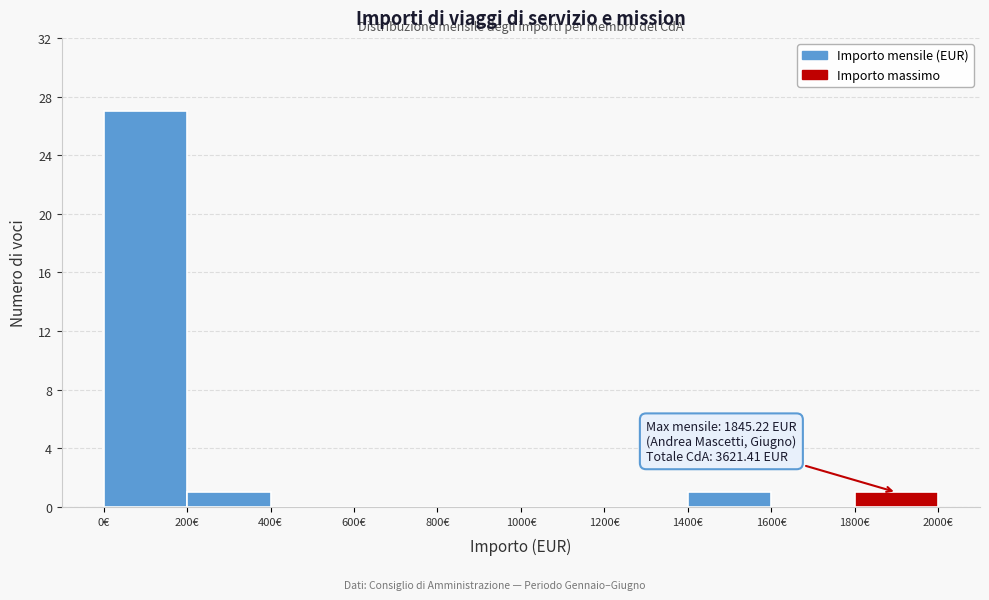

Which range on the x-axis has the tallest bar?

0 to 200